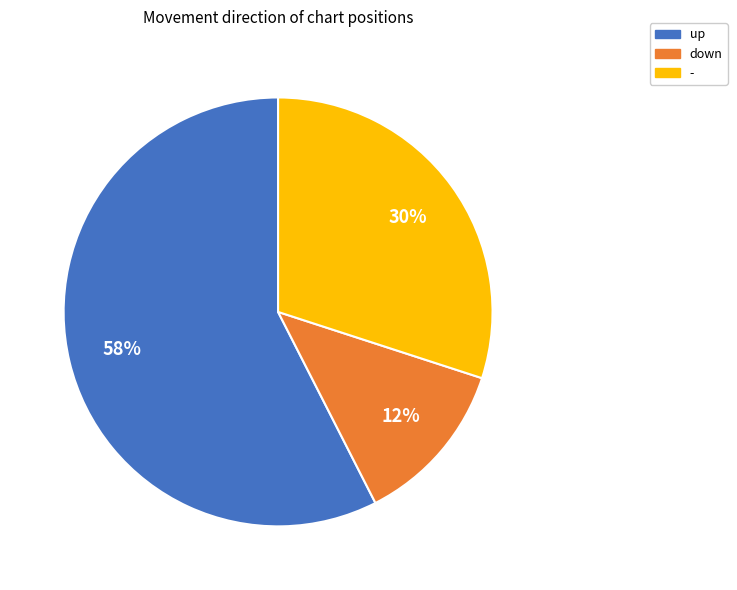

To the nearest percent, what is the combined percentage of up and down?

70%